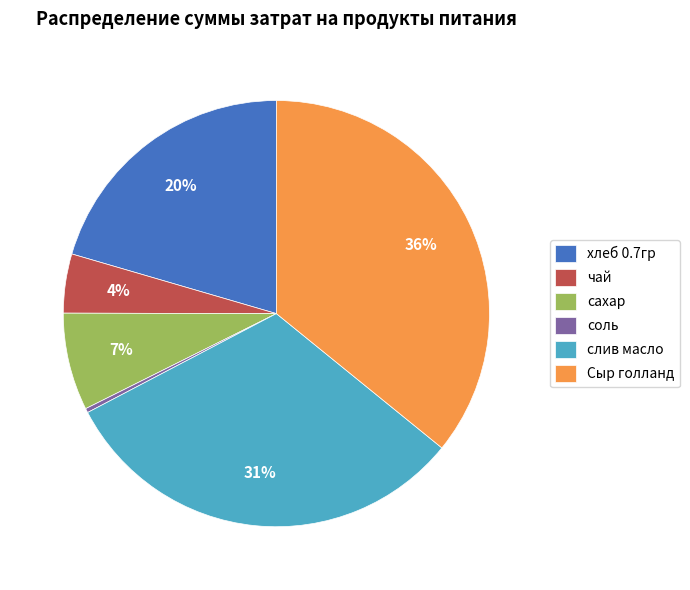

Is the sum of слив масло and соль greater than half?

No